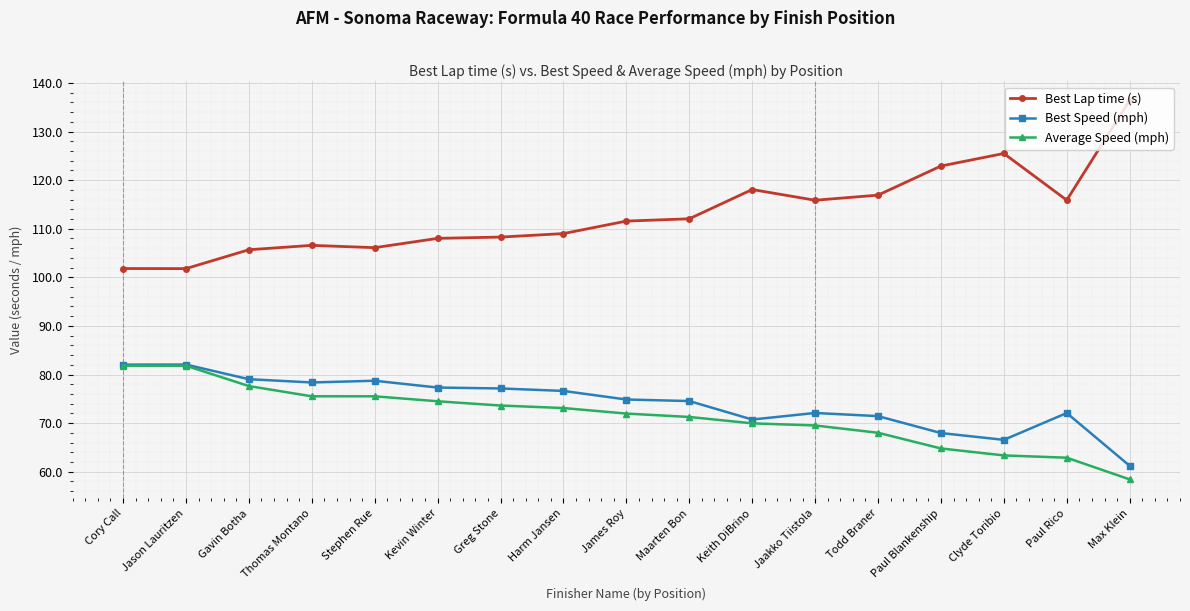

Which category has the highest value across all series?

Max Klein